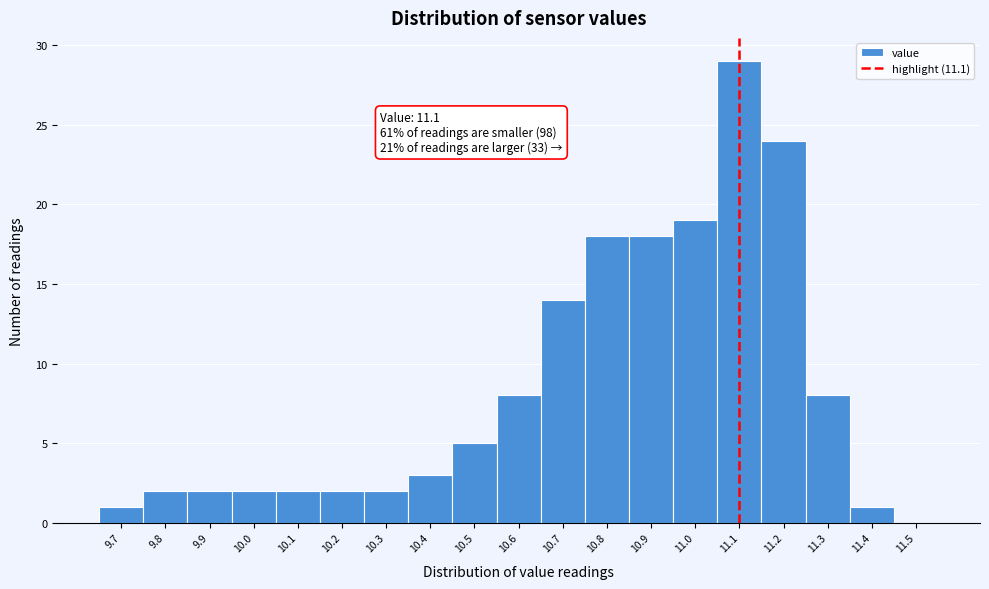

Over which range of the x-axis is the bar tallest?

11.05 to 11.15